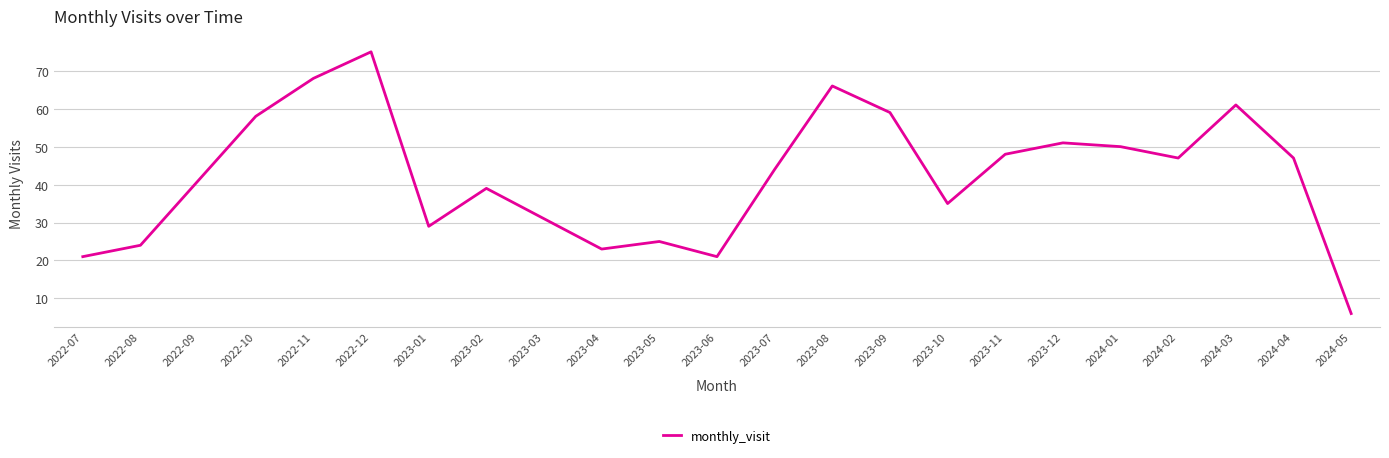

Does the chart display data point markers on the line(s)?

No